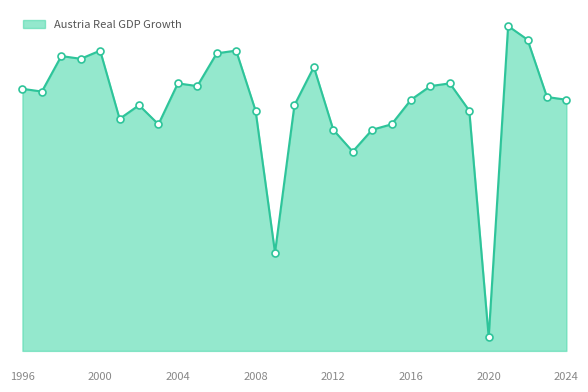

Between 2024 and 2009, which is larger?

2024